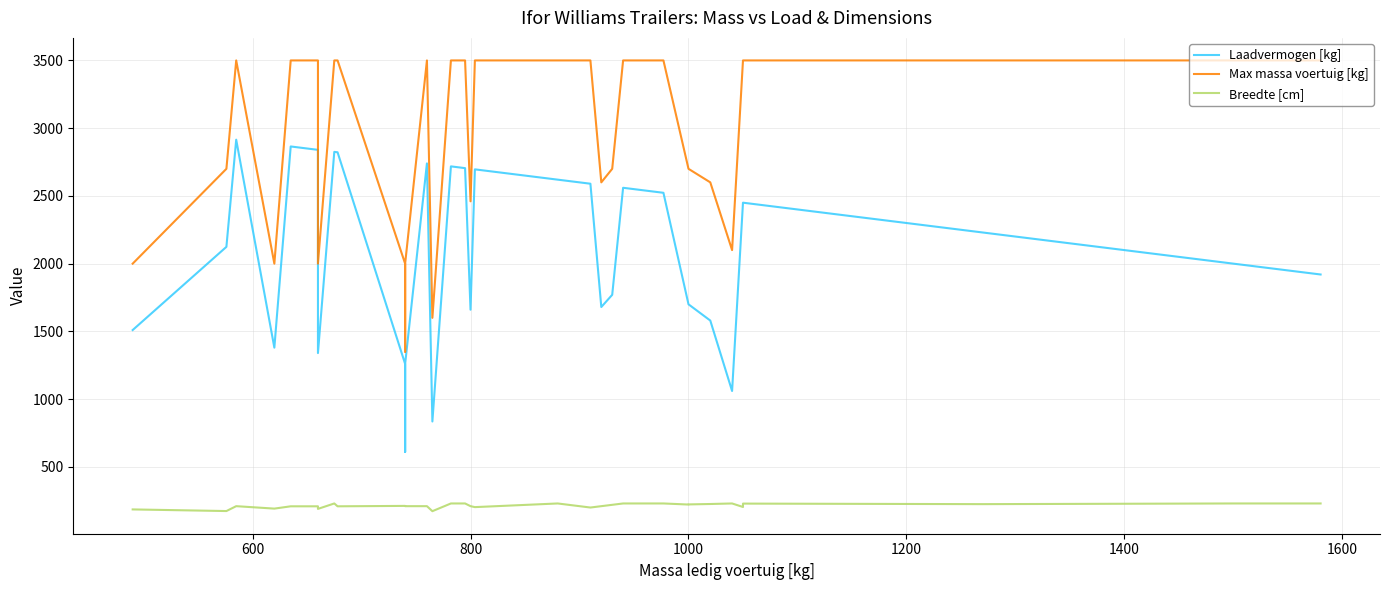

Is it true that Max massa voertuig [kg] equals 3591 at 400?

False